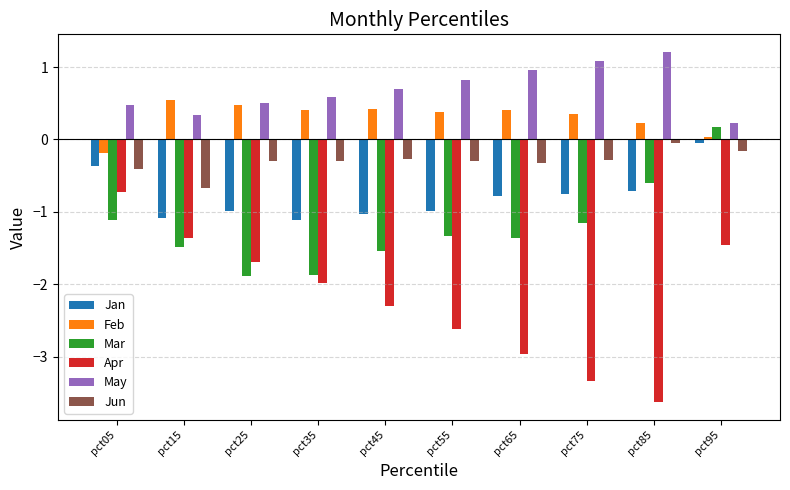

The value of May at pct45 is 1.0. True or false?

False